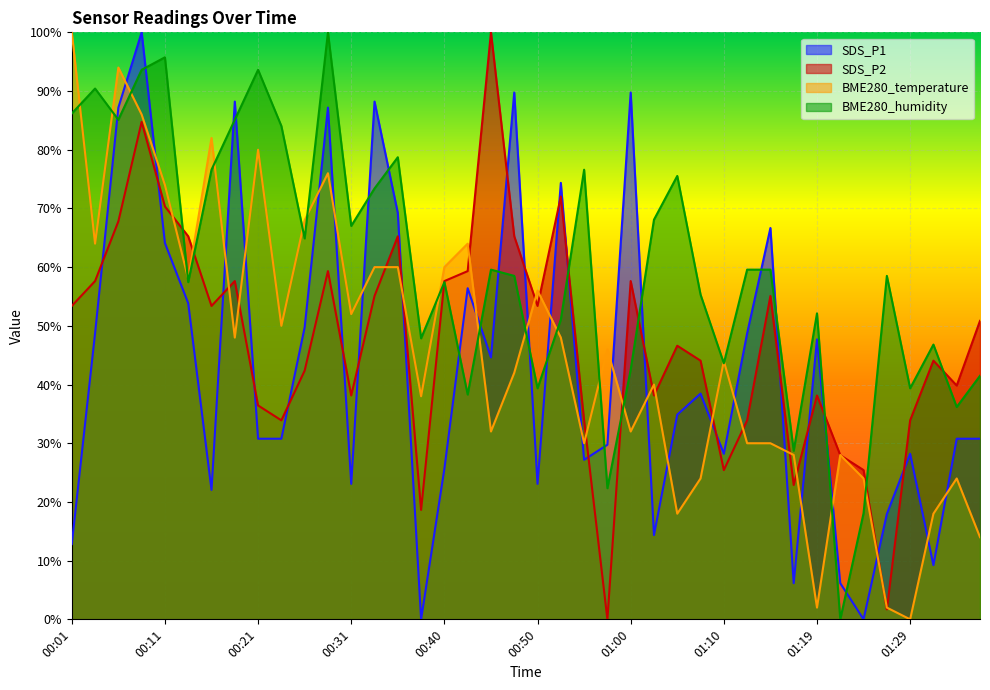

The value of SDS_P2 at 01:00 is 20.5. True or false?

False